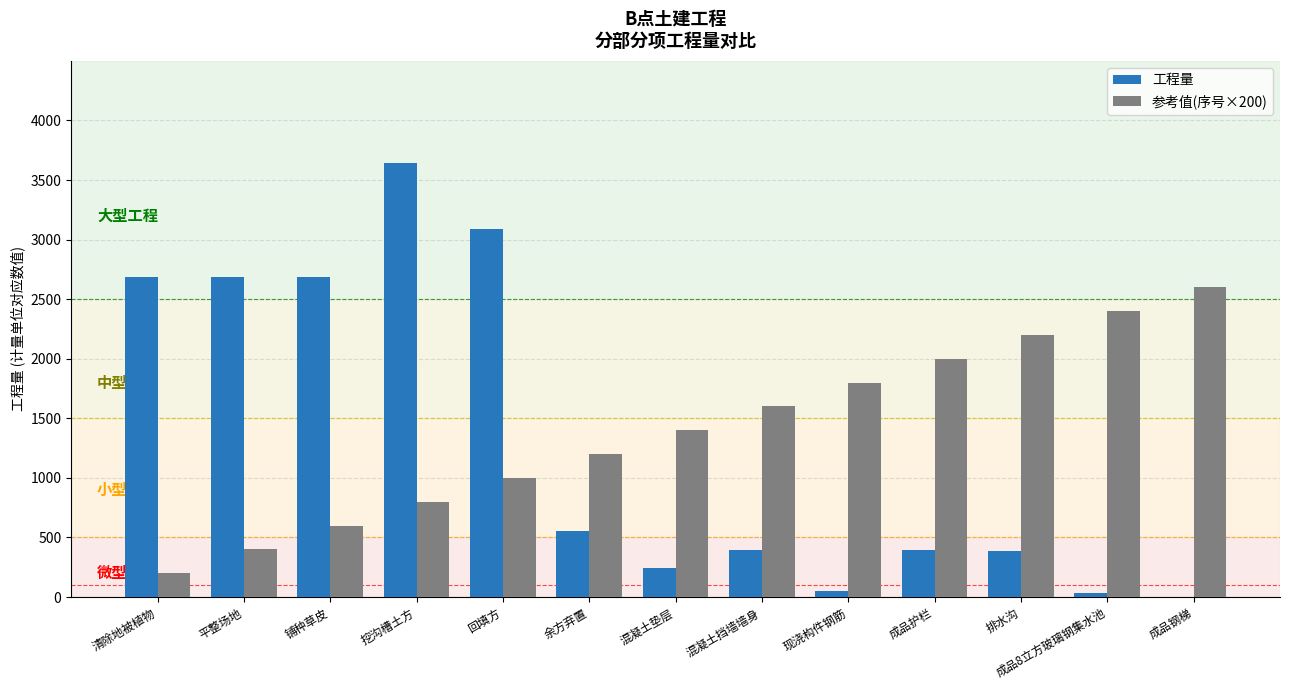

At which category is the sum across all series the highest?

挖沟槽土方